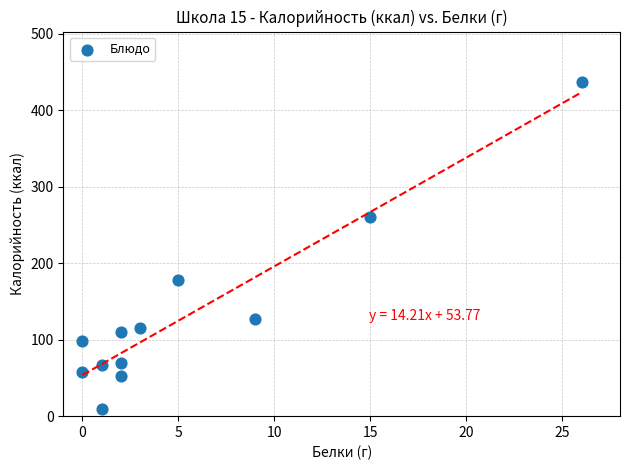

What is the average X value?

6